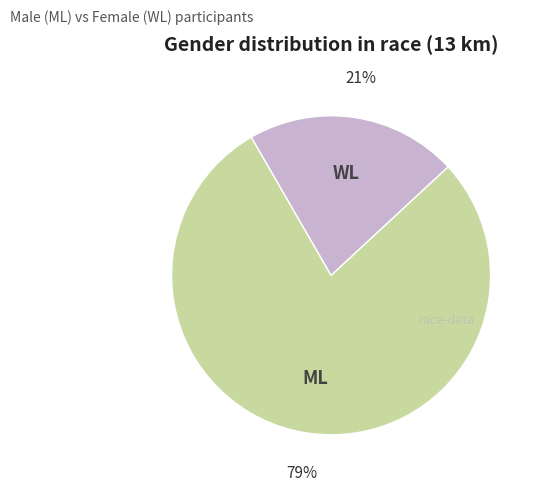

Does any single category account for the majority?

Yes